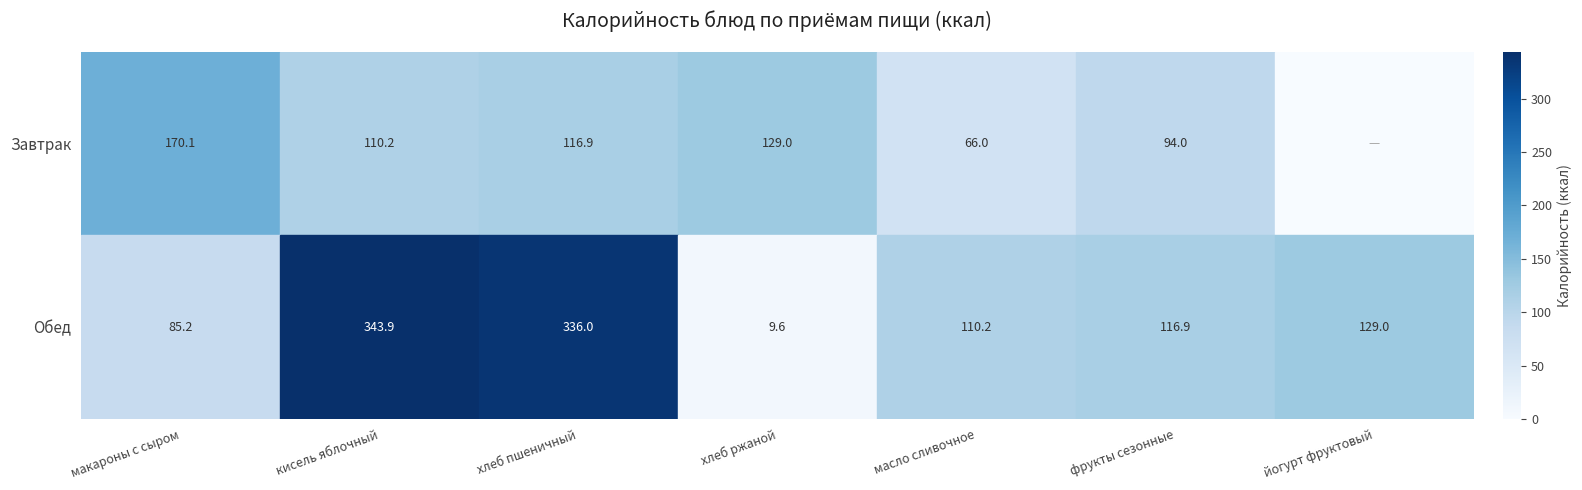

Where is Обед nearest to the value 176?

йогурт фруктовый